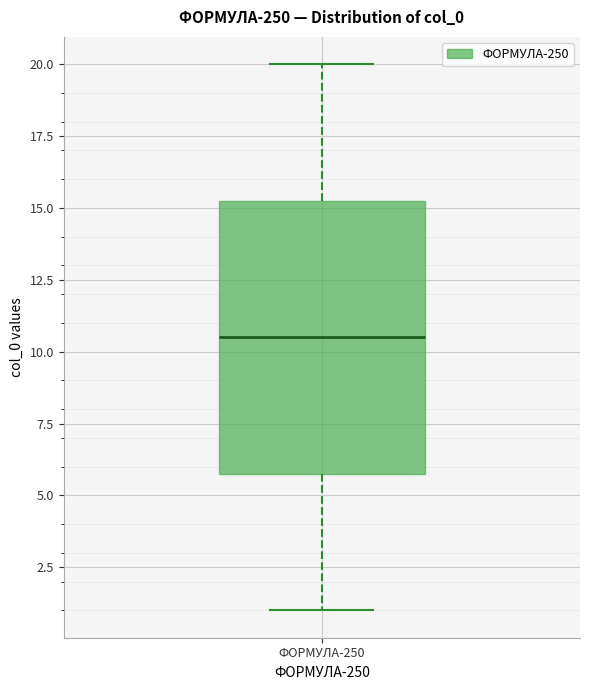

Transcribe this box plot: give where the median line is, the range the box spans, and where the two whiskers end, as read against the y-axis. The values are not printed on the chart, so give them approximately, as read against the axis.

median 10.5, box 6.0 to 15.5, whiskers 1.0 to 20.0